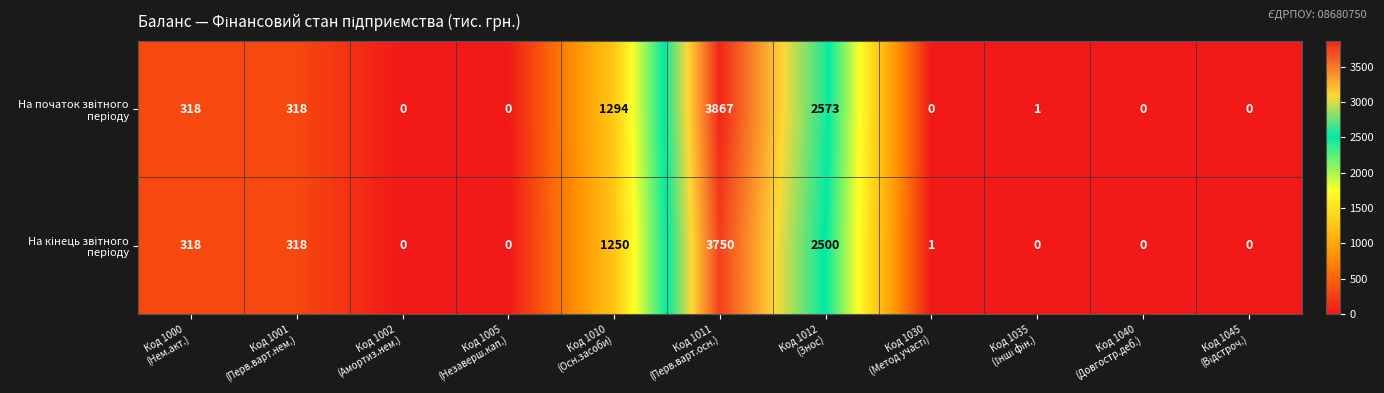

At how many categories does at least one series exceed 266?

5